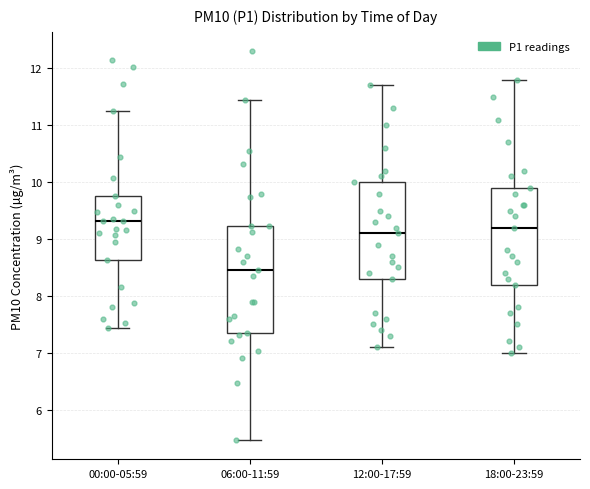

Where does the upper whisker of the box for 06:00-11:59 end on the y-axis? The values are not printed on the chart, so give them approximately, as read against the axis.

11.5